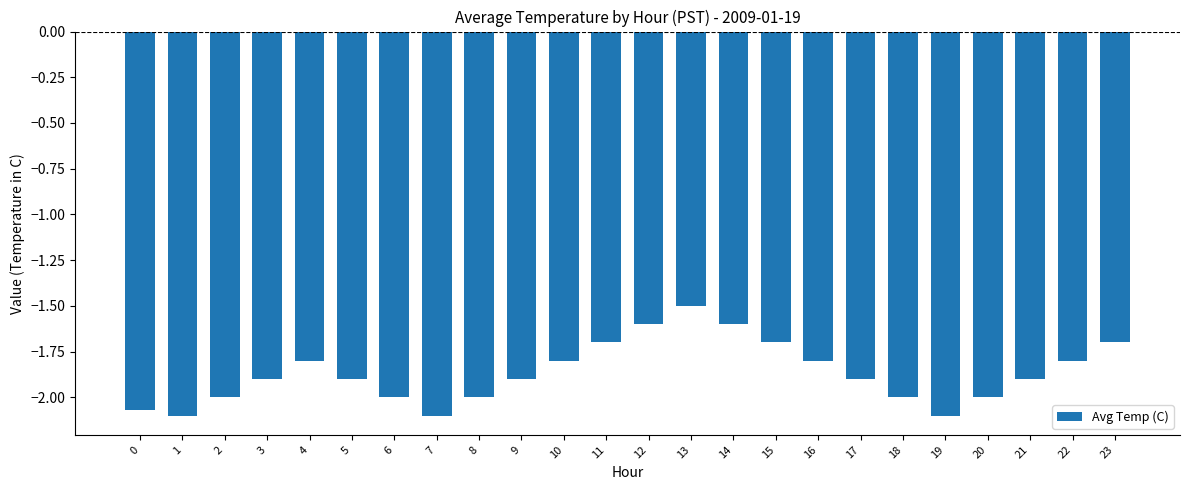

At which label is the value closest to -1?

13